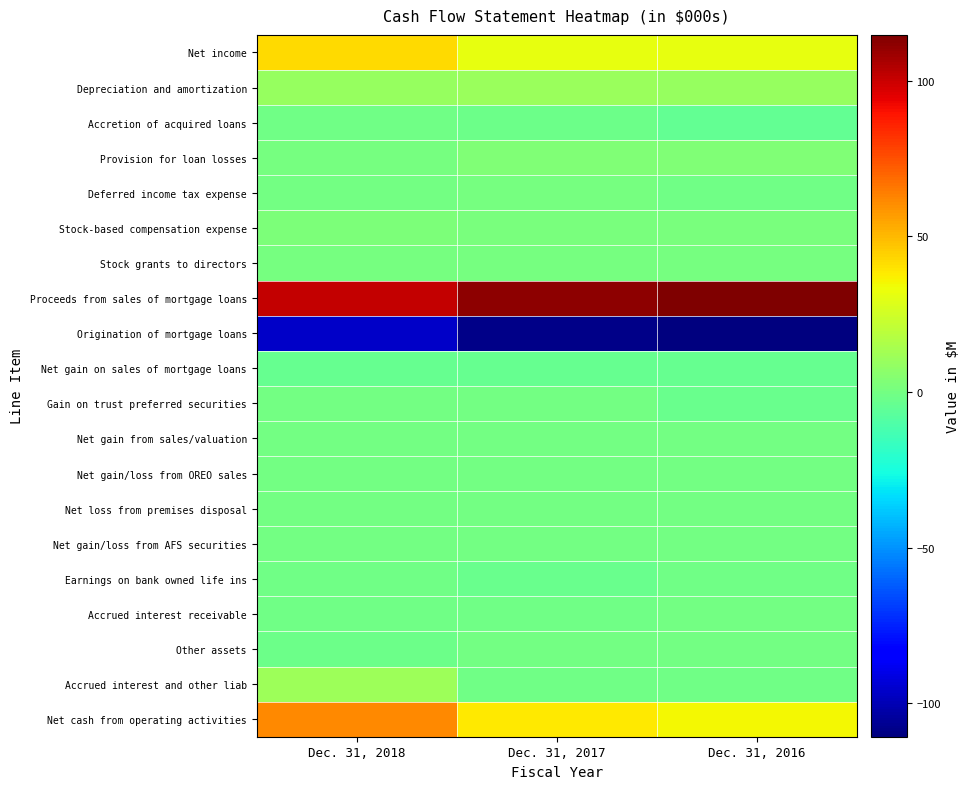

Count the number of data series in this chart.

20